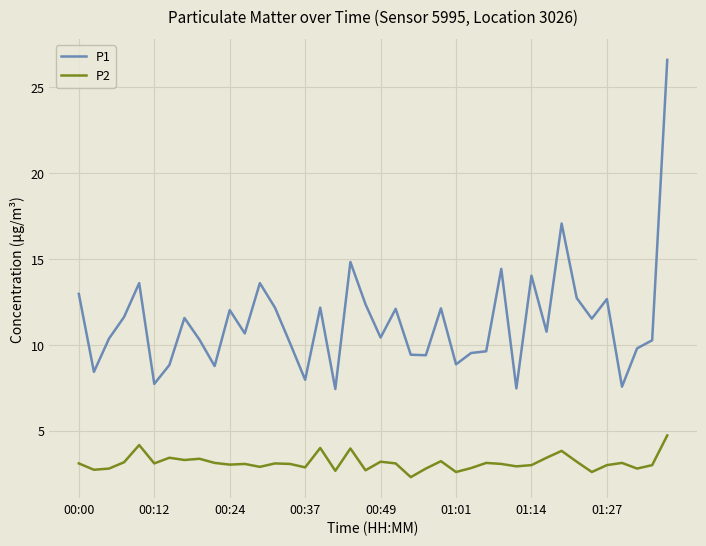

Does the chart display data point markers on the line(s)?

No